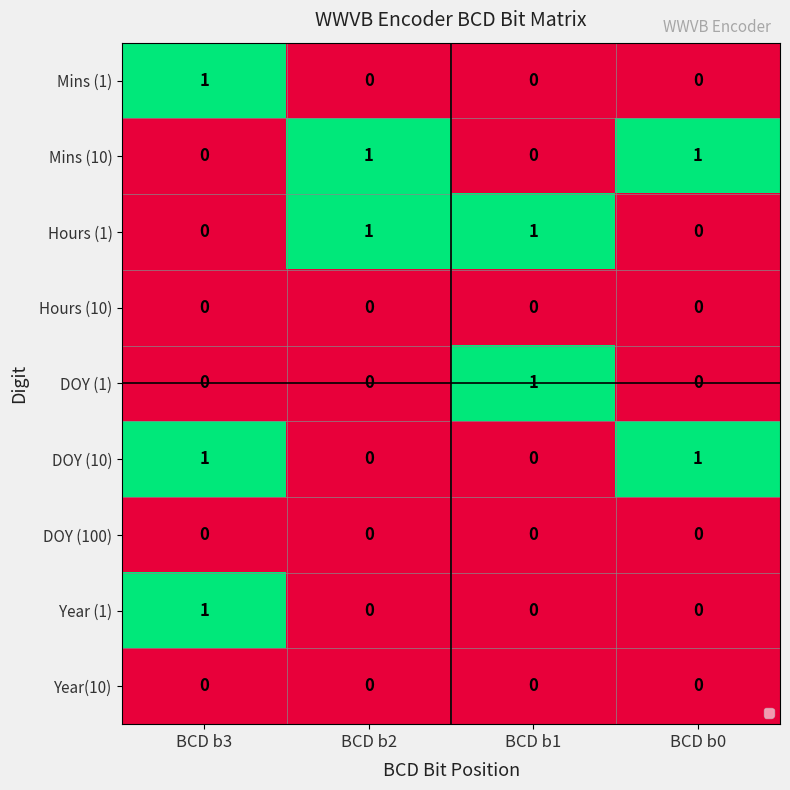

Count the DOY (1) values in the range 0 to 1.

4